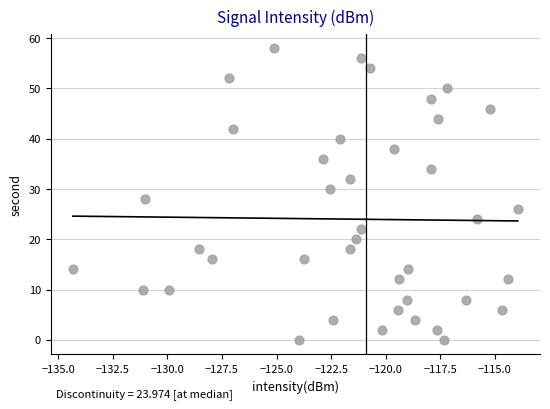

What is the range of Y values (max minus min)?

58